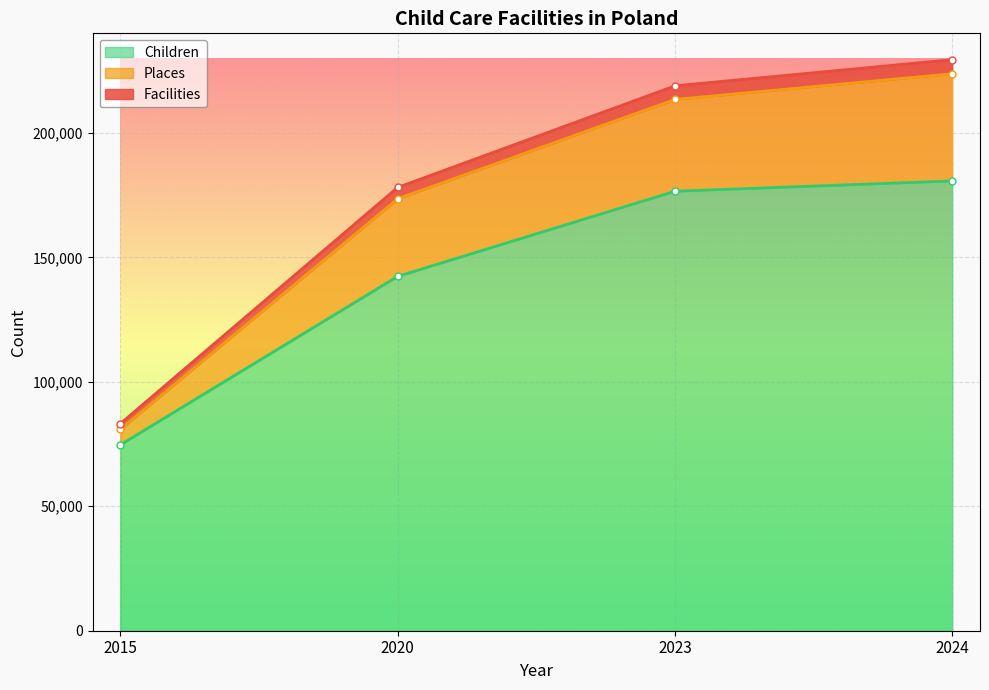

At which label does Places (line) first exceed 213449?

2024